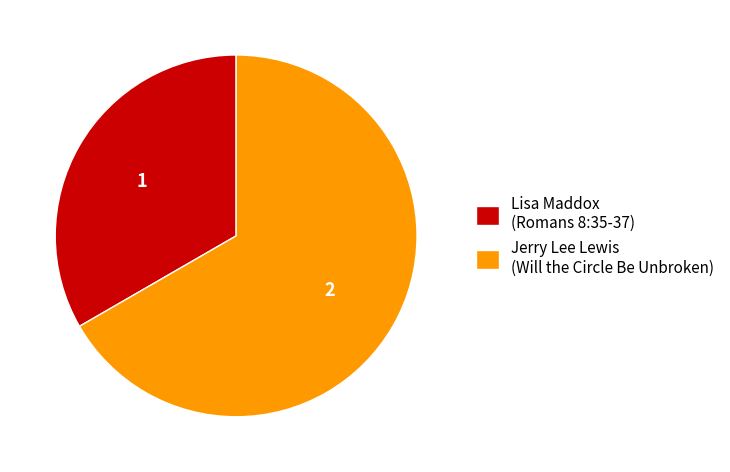

Which category has the biggest portion of the pie?

Jerry Lee Lewis (Will the Circle Be Unbroken)